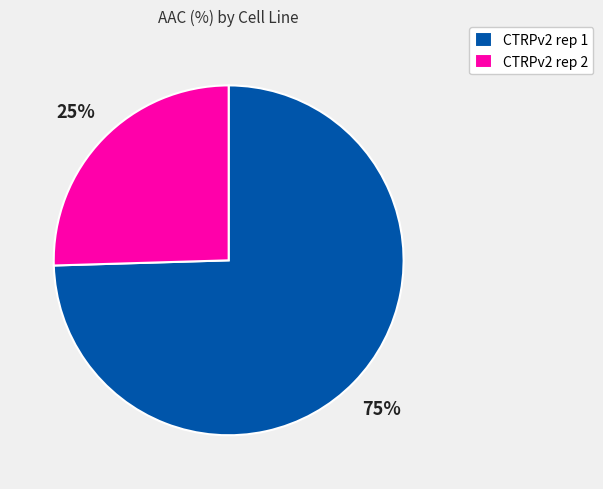

Which has a higher value, CTRPv2 rep 1 or CTRPv2 rep 2?

CTRPv2 rep 1